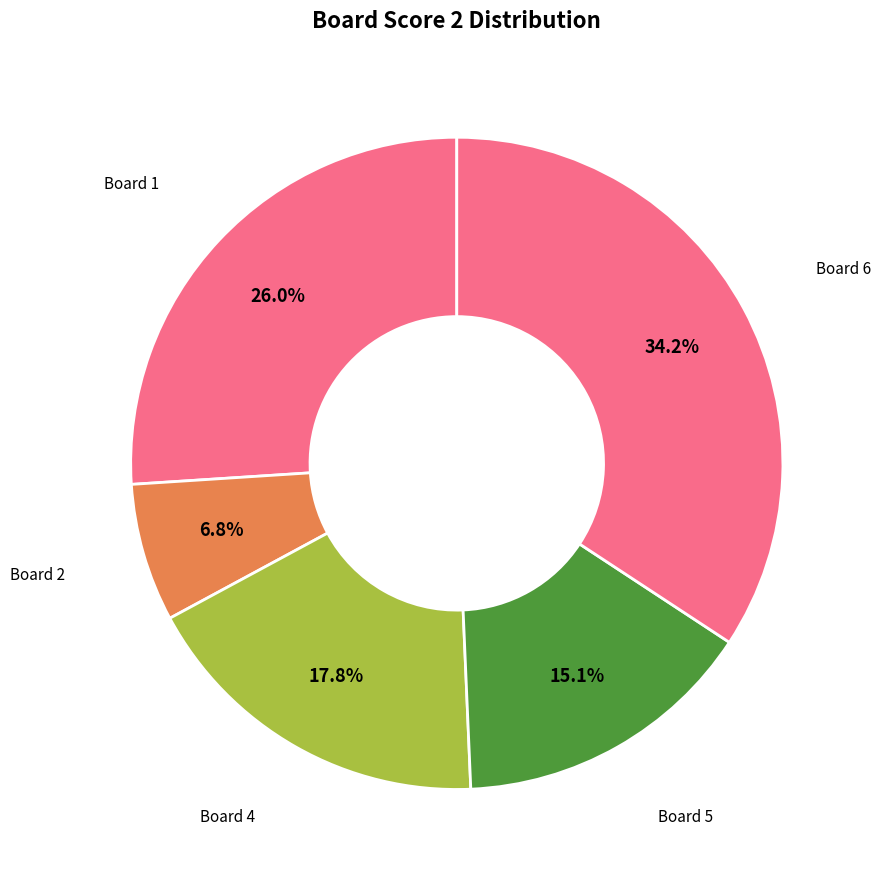

Rank the categories by value from highest to lowest.

Board 6, Board 1, Board 4, Board 5, Board 2